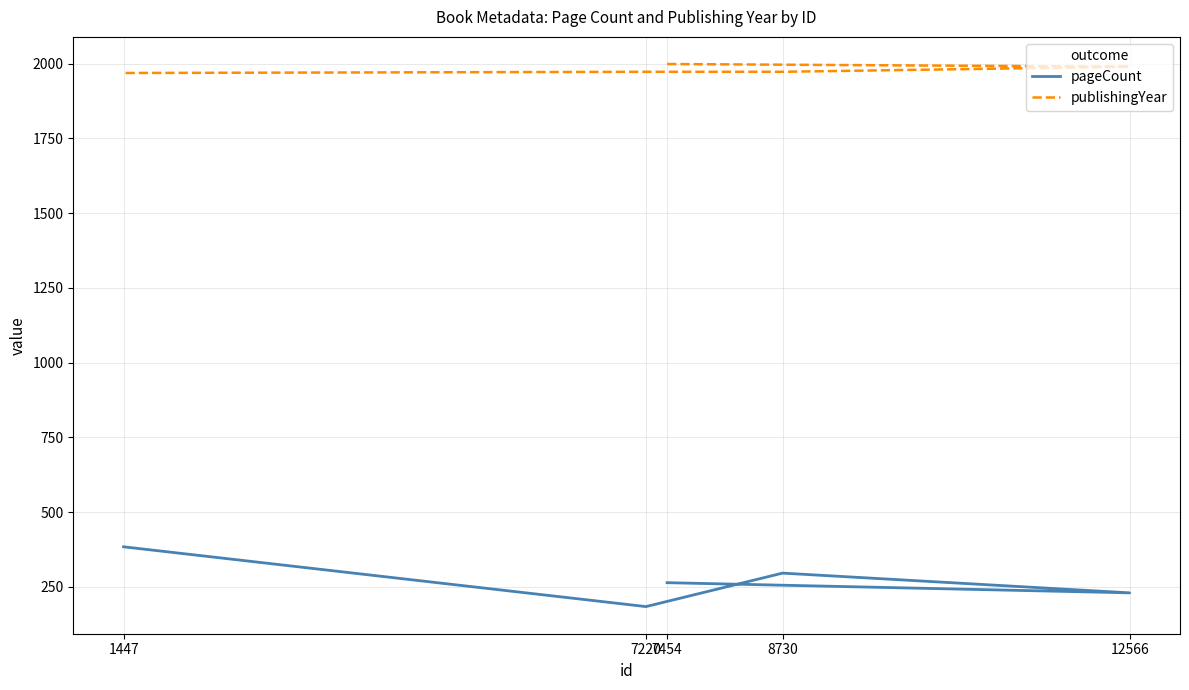

What is the difference between the highest and lowest values at 7220?

1789